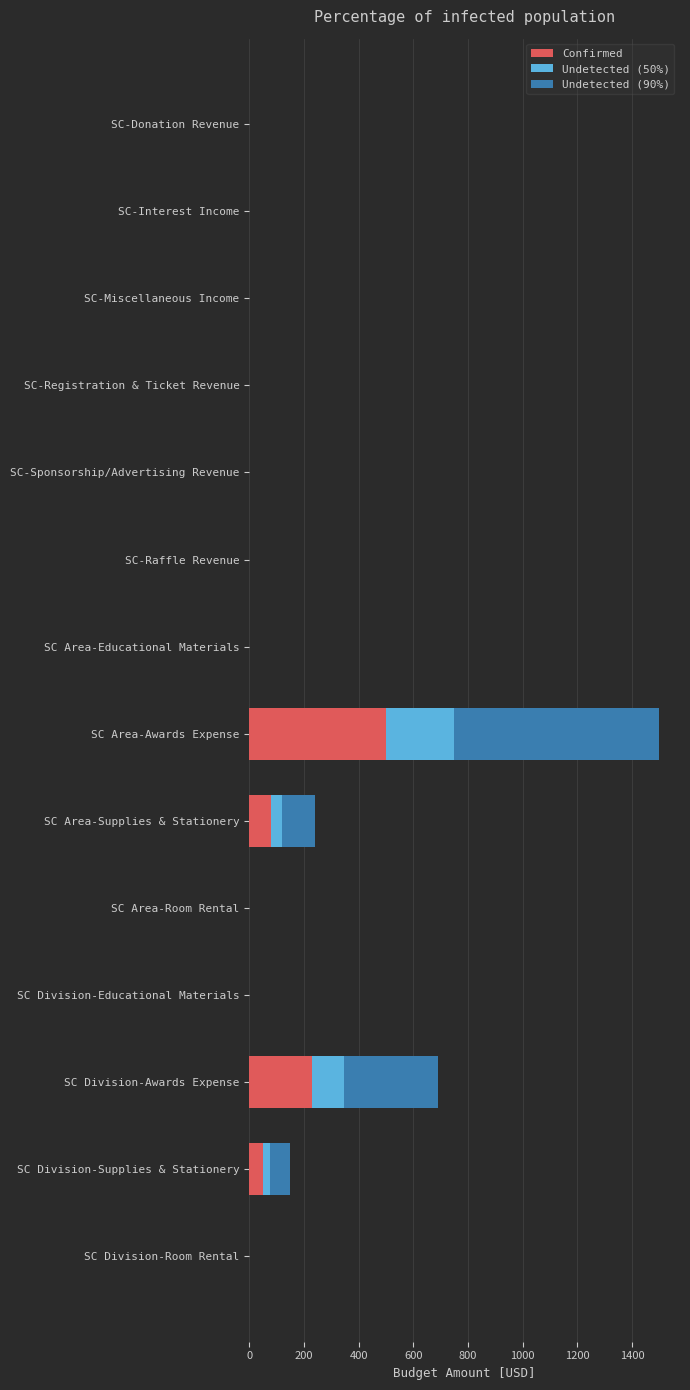

What is the maximum value for Confirmed?

500